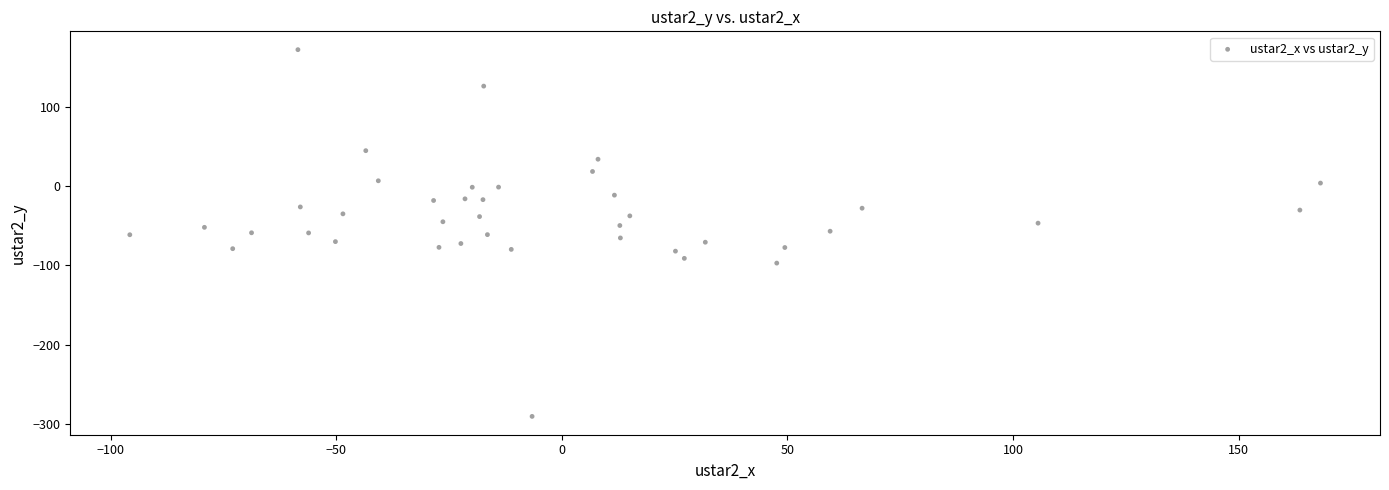

What is the range of Y values (max minus min)?

463.0